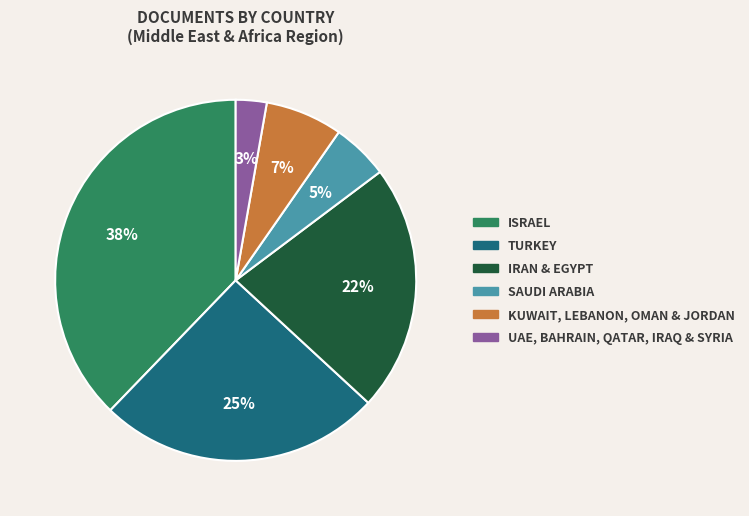

Is there any slice that represents more than half of the pie?

No